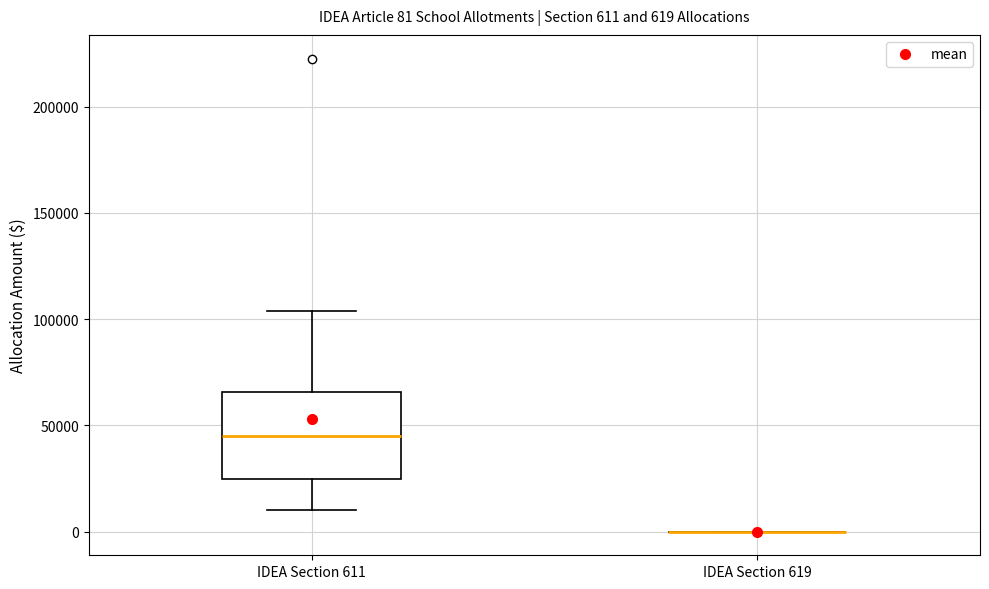

Comparing the boxes themselves (not the whiskers), which one is the tallest?

IDEA Section 611